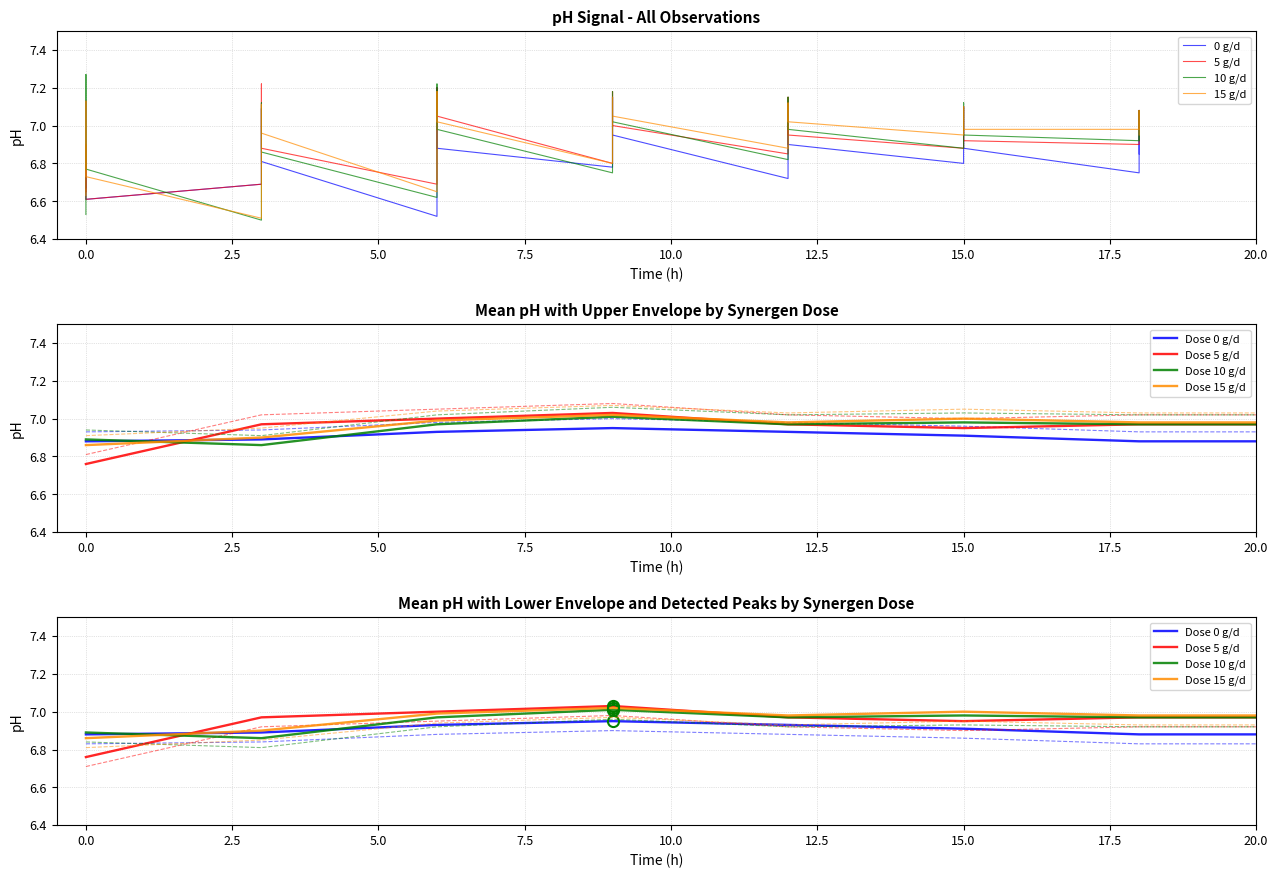

Which series has the largest range (max minus min)?

dose_10